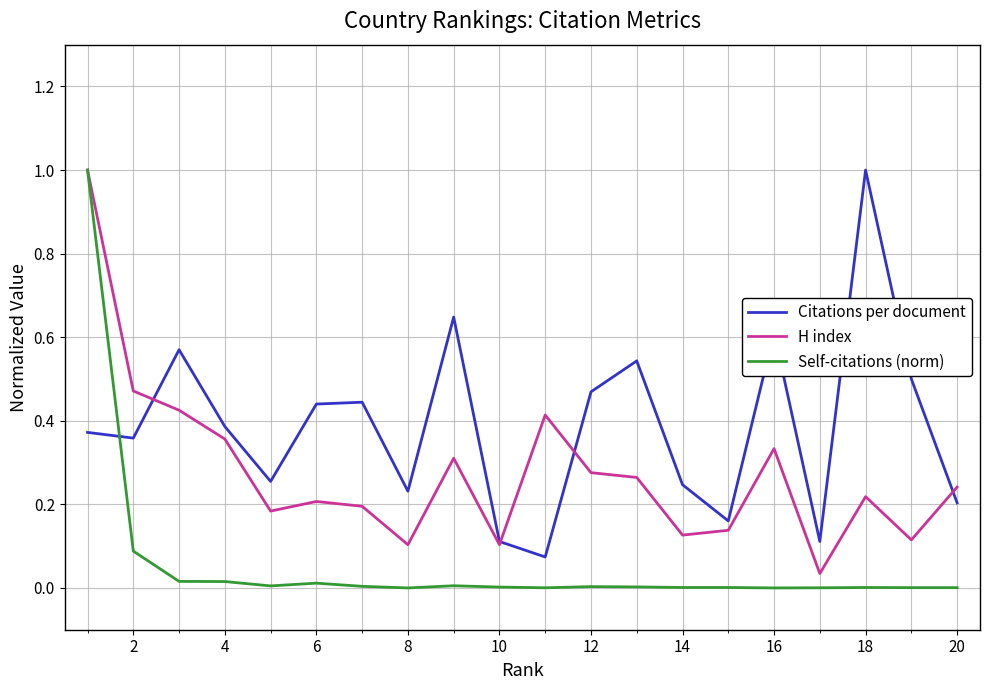

How many interior local valleys does the Citations per document series have?

6